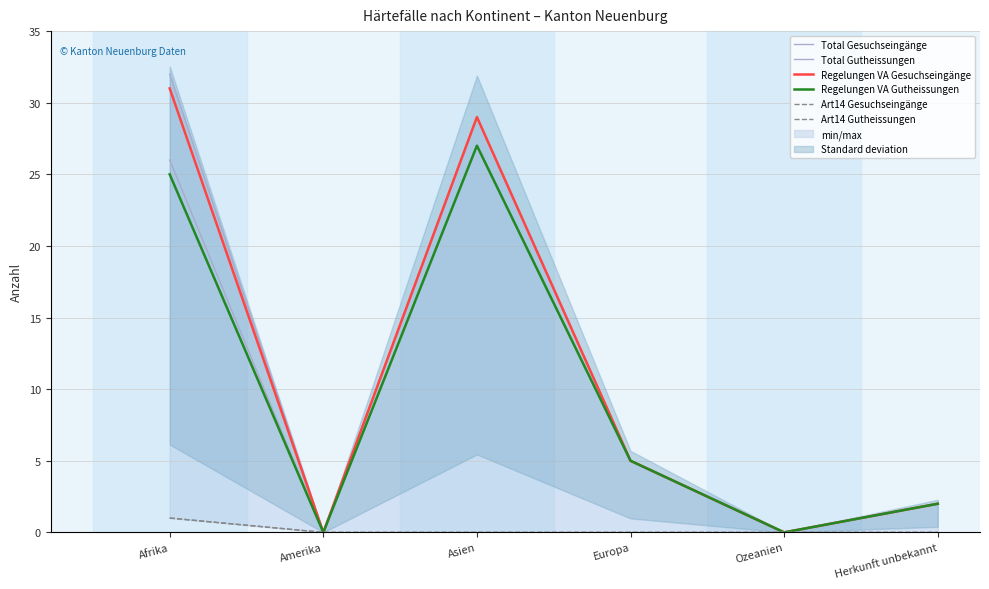

How many lines are shown in the chart?

6